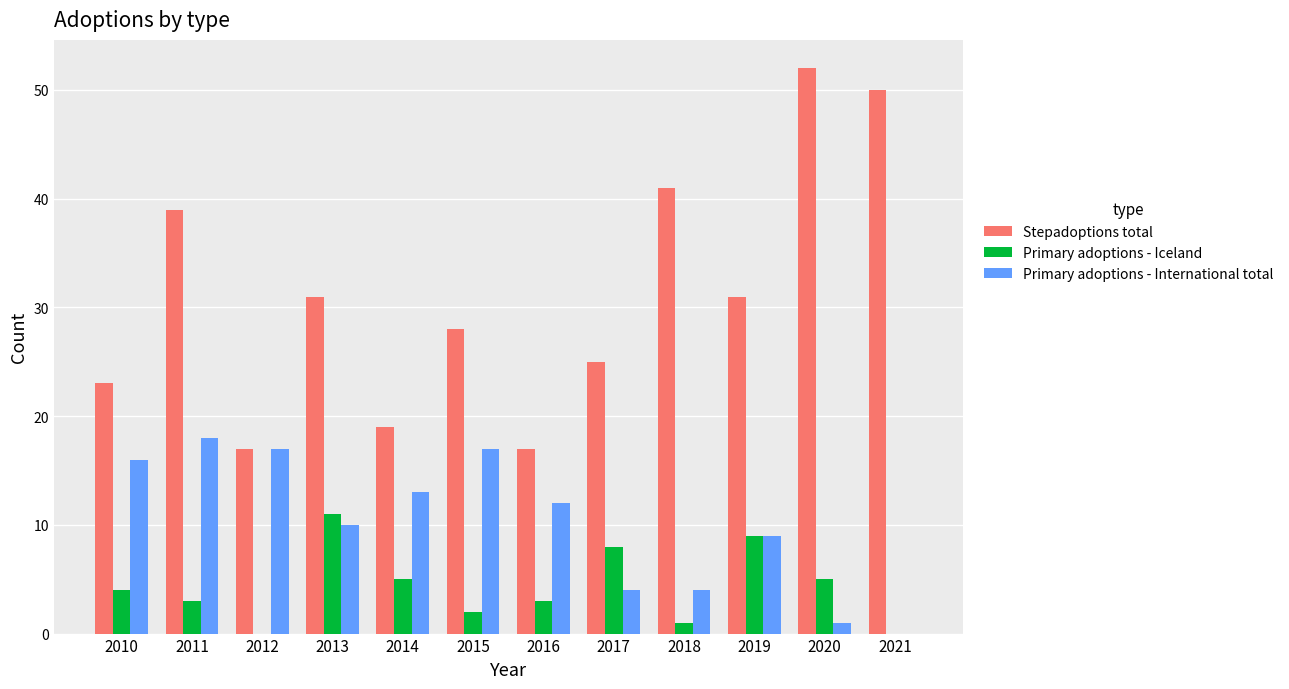

What is the spread (max minus min) of values at 2014?

14